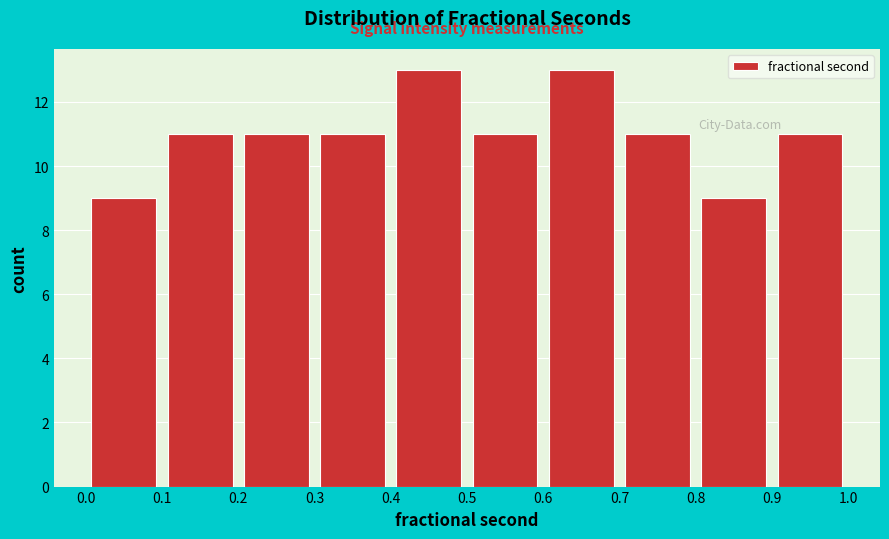

What is the height of the bar covering 0.9 to 1.0 on the x-axis? The values are not printed on the chart, so give them approximately, as read against the axis.

11